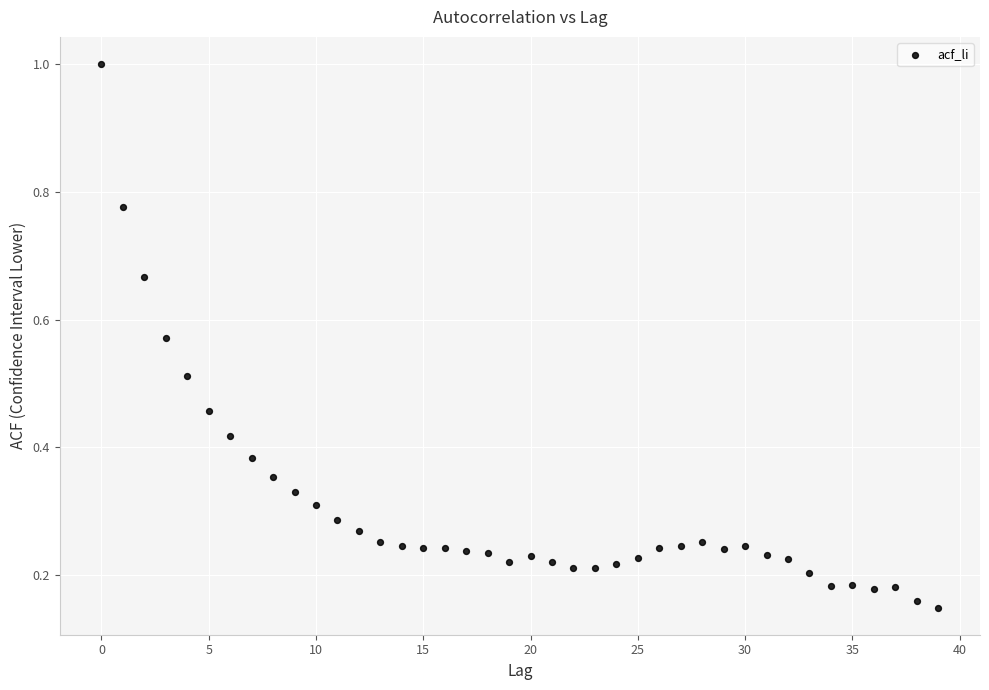

What is the range of Y values (max minus min)?

0.9